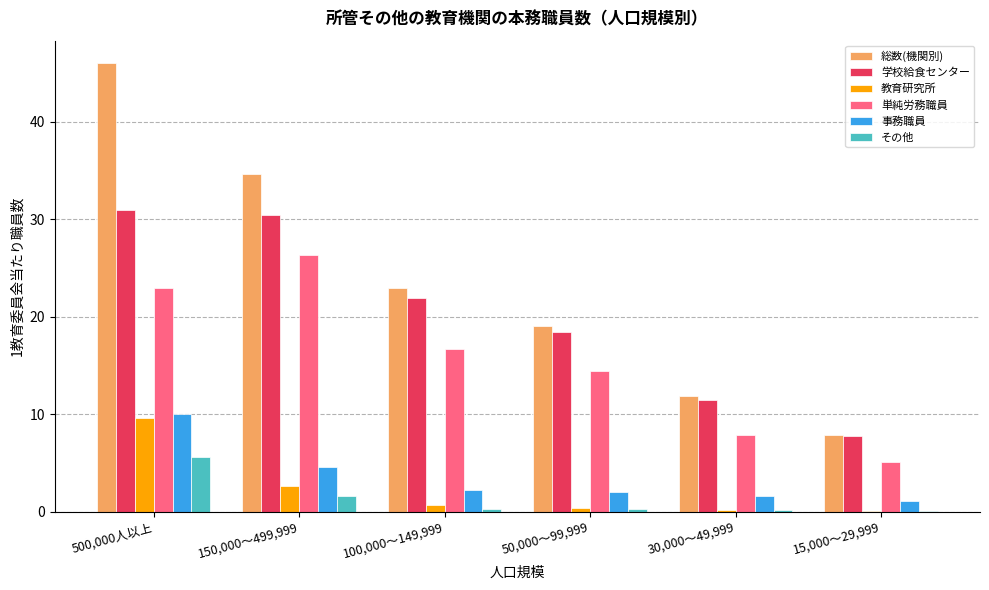

Between 100,000～149,999 and 50,000～99,999, which series saw the biggest shift?

総数(機関別)